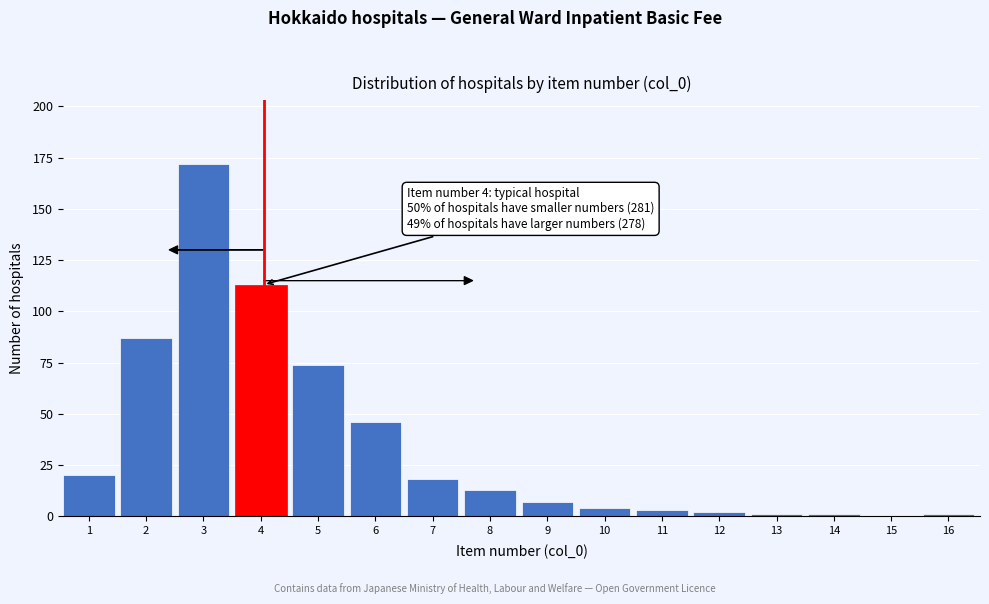

Reading right to left, list all the values displayed in this chart.

16=1	15=0	14=1	13=1	12=2	11=3	10=4	9=7	8=13	7=18	6=46	5=74	4=113	3=172	2=87	1=20